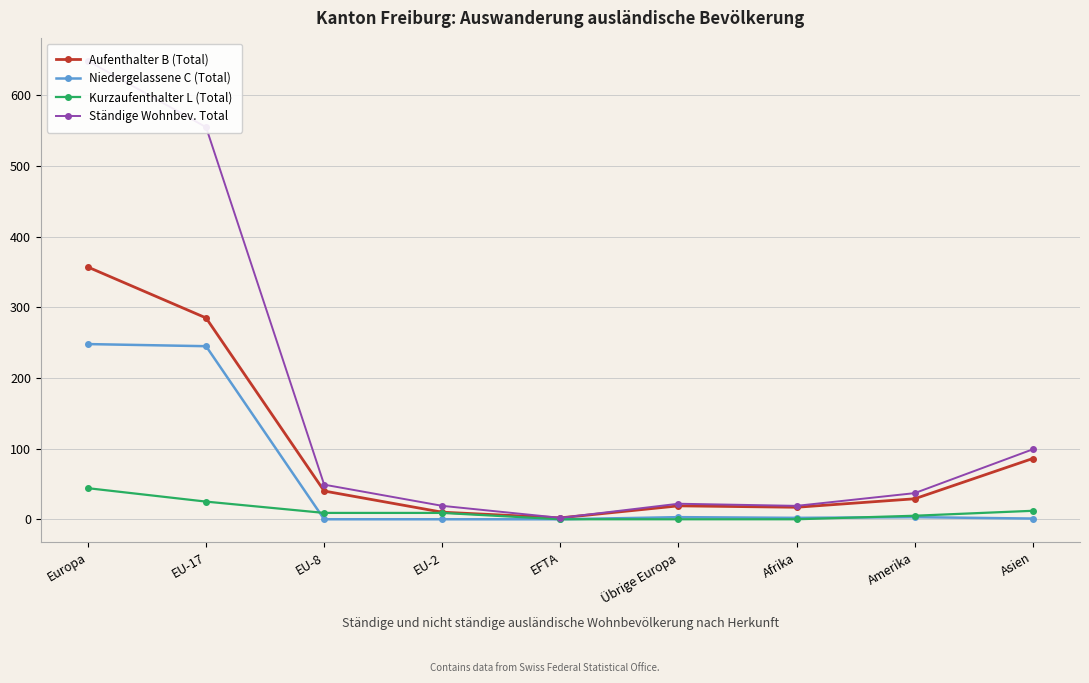

What is the difference between the maximum and second lowest values in the Ständige Wohnbev. Total series?

630